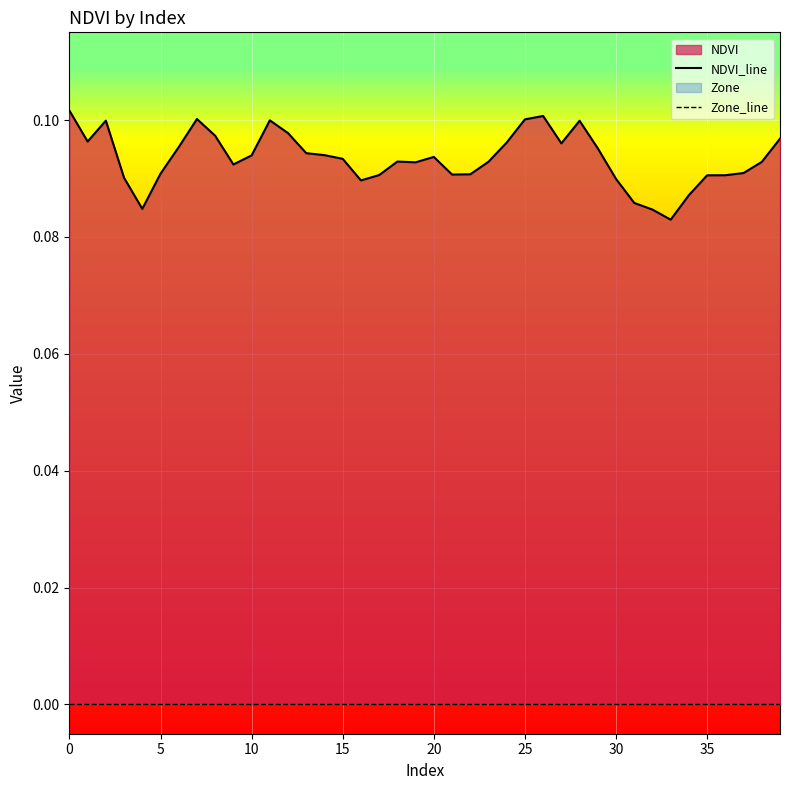

What is the label of the 23rd point from the right?

17